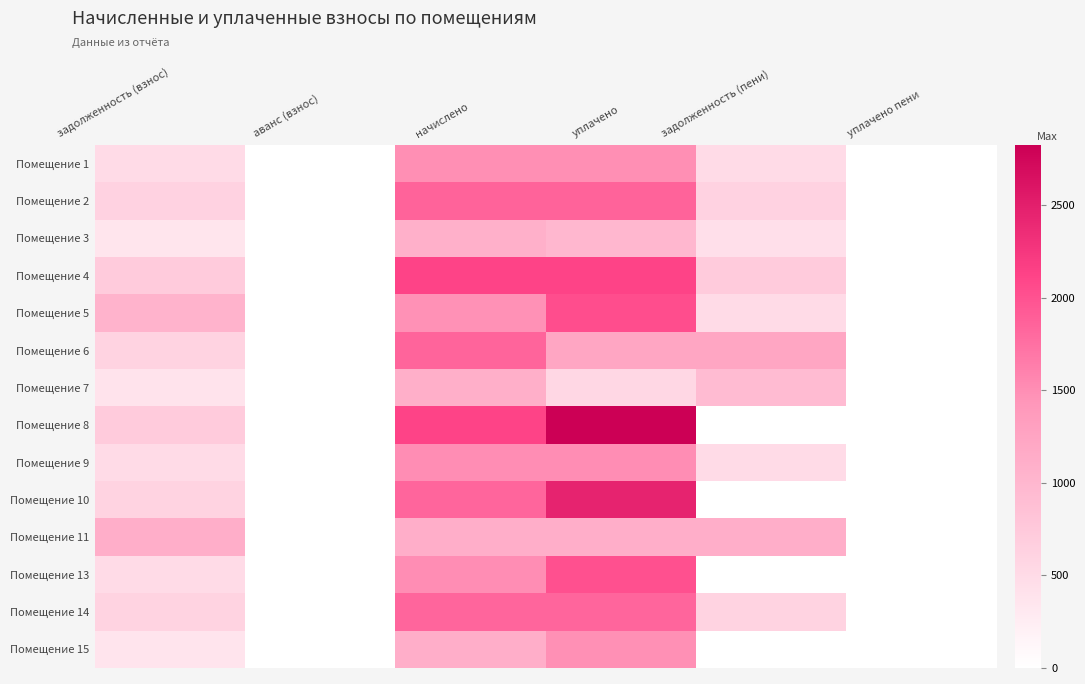

Reading left to right, list all the values displayed in this chart.

Помещение 1: задолженность (взнос)=499.0	аванс (взнос)=0.0	начислено=1496.9	уплачено=1496.9	задолженность (пени)=499.0	уплачено пени=0.0
Помещение 2: задолженность (взнос)=620.6	аванс (взнос)=0.0	начислено=1862.0	уплачено=1862.0	задолженность (пени)=620.6	уплачено пени=0.0
Помещение 3: задолженность (взнос)=358.7	аванс (взнос)=0.0	начислено=1084.0	уплачено=1001.4	задолженность (пени)=441.3	уплачено пени=0.0
Помещение 4: задолженность (взнос)=709.1	аванс (взнос)=0.0	начислено=2127.4	уплачено=2127.4	задолженность (пени)=709.1	уплачено пени=0.0
Помещение 5: задолженность (взнос)=1048.2	аванс (взнос)=0.0	начислено=1478.5	уплачено=2033.8	задолженность (пени)=492.8	уплачено пени=0.0
Помещение 6: задолженность (взнос)=615.7	аванс (взнос)=0.0	начислено=1847.2	уплачено=1231.4	задолженность (пени)=1231.4	уплачено пени=0.0
Помещение 7: задолженность (взнос)=384.7	аванс (взнос)=0.0	начислено=1109.8	уплачено=560.9	задолженность (пени)=933.6	уплачено пени=0.0
Помещение 8: задолженность (взнос)=706.7	аванс (взнос)=0.0	начислено=2120.0	уплачено=2826.7	задолженность (пени)=0.0	уплачено пени=0.0
Помещение 9: задолженность (взнос)=503.9	аванс (взнос)=0.0	начислено=1511.7	уплачено=1511.7	задолженность (пени)=503.9	уплачено пени=0.0
Помещение 10: задолженность (взнос)=614.5	аванс (взнос)=0.0	начислено=1843.5	уплачено=2458.0	задолженность (пени)=0.0	уплачено пени=0.0
Помещение 11: задолженность (взнос)=1120.9	аванс (взнос)=0.0	начислено=1120.9	уплачено=1120.9	задолженность (пени)=1120.9	уплачено пени=10.8
Помещение 13: задолженность (взнос)=503.9	аванс (взнос)=0.0	начислено=1511.7	уплачено=2015.6	задолженность (пени)=0.0	уплачено пени=0.0
Помещение 14: задолженность (взнос)=614.5	аванс (взнос)=0.0	начислено=1843.5	уплачено=1843.5	задолженность (пени)=614.5	уплачено пени=0.0
Помещение 15: задолженность (взнос)=372.4	аванс (взнос)=0.0	начислено=1117.2	уплачено=1489.6	задолженность (пени)=0.0	уплачено пени=0.0